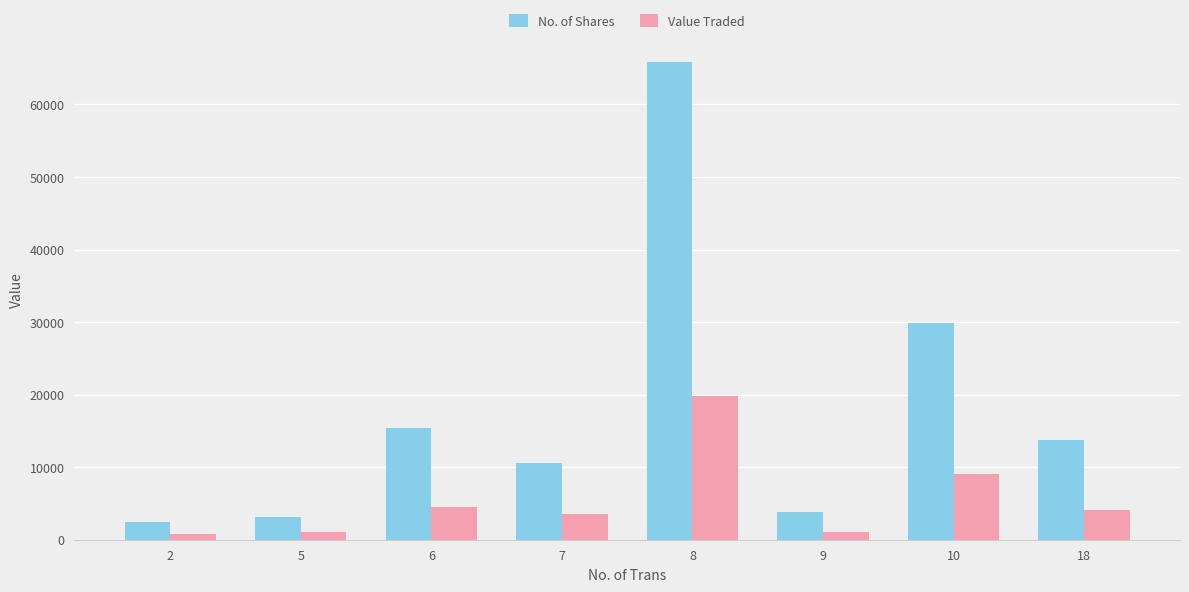

Rank the series at 10 from lowest to highest value.

Value Traded, No. of Shares